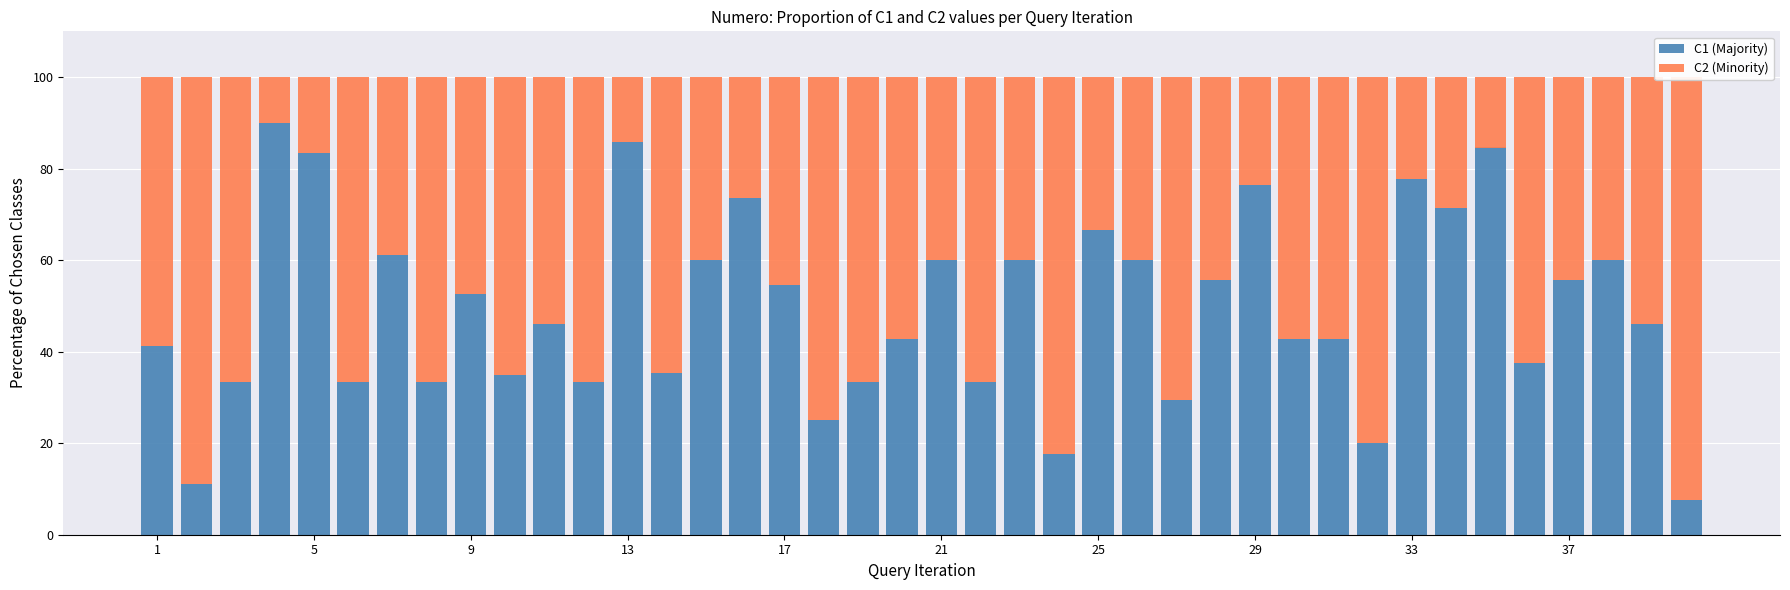

Rank the series by their maximum value, from lowest to highest.

C1 (Majority), C2 (Minority)